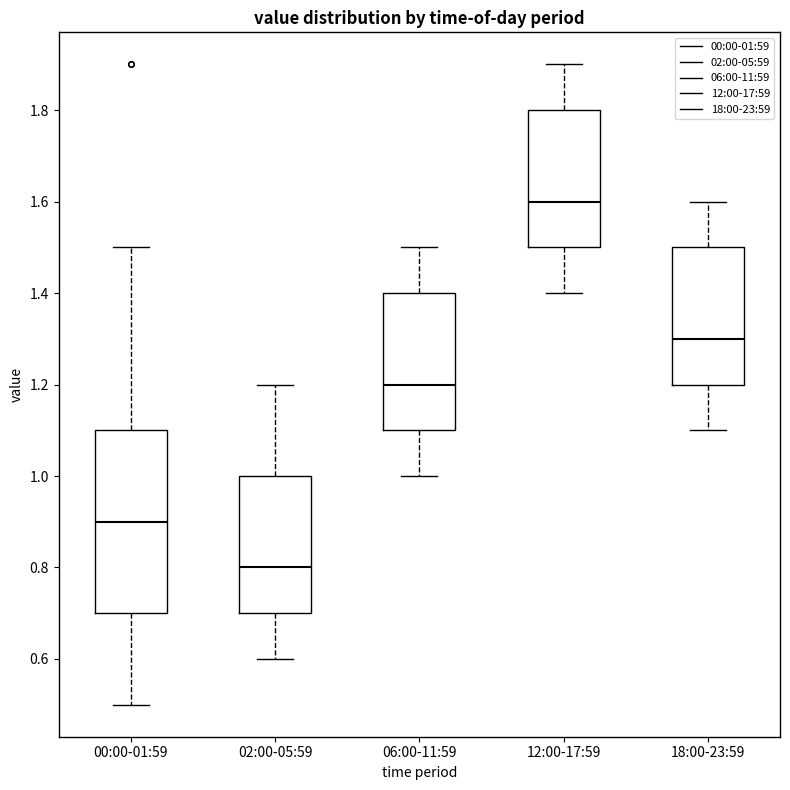

Reading left to right, transcribe this box plot: for each box, give where its median line is, the range the box spans, and where its two whiskers end, as read against the y-axis. The values are not printed on the chart, so give them approximately, as read against the axis.

00:00-01:59: median 0.9, box 0.7 to 1.1, whiskers 0.5 to 1.5
02:00-05:59: median 0.8, box 0.7 to 1.0, whiskers 0.6 to 1.2
06:00-11:59: median 1.2, box 1.1 to 1.4, whiskers 1.0 to 1.5
12:00-17:59: median 1.6, box 1.5 to 1.8, whiskers 1.4 to 1.9
18:00-23:59: median 1.3, box 1.2 to 1.5, whiskers 1.1 to 1.6